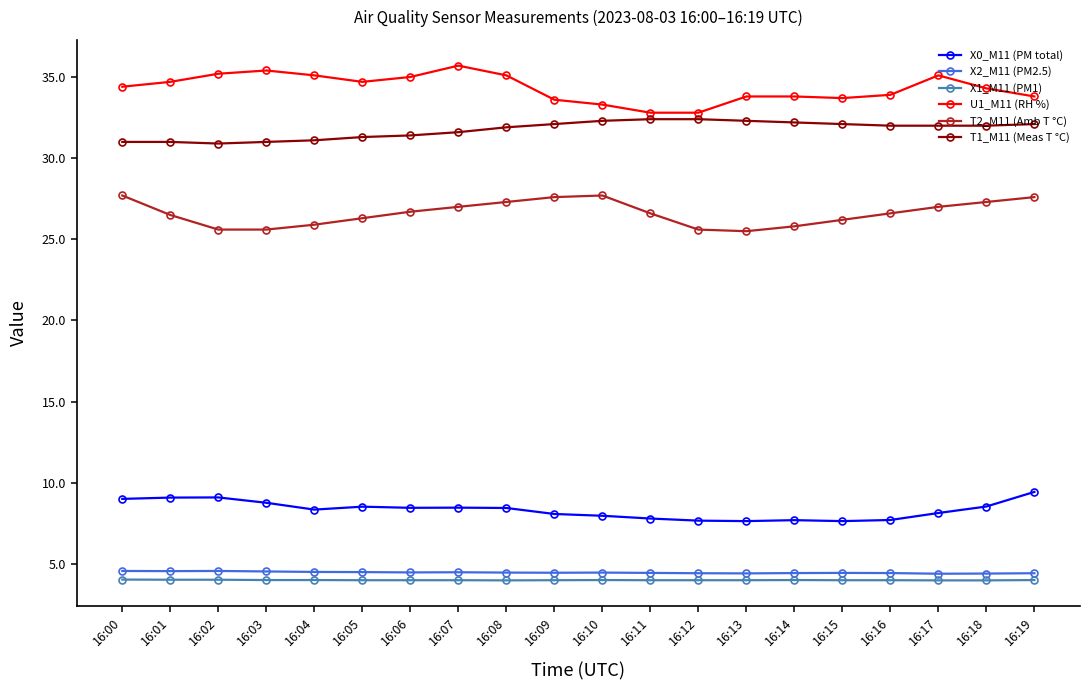

How many lines are shown in the chart?

6